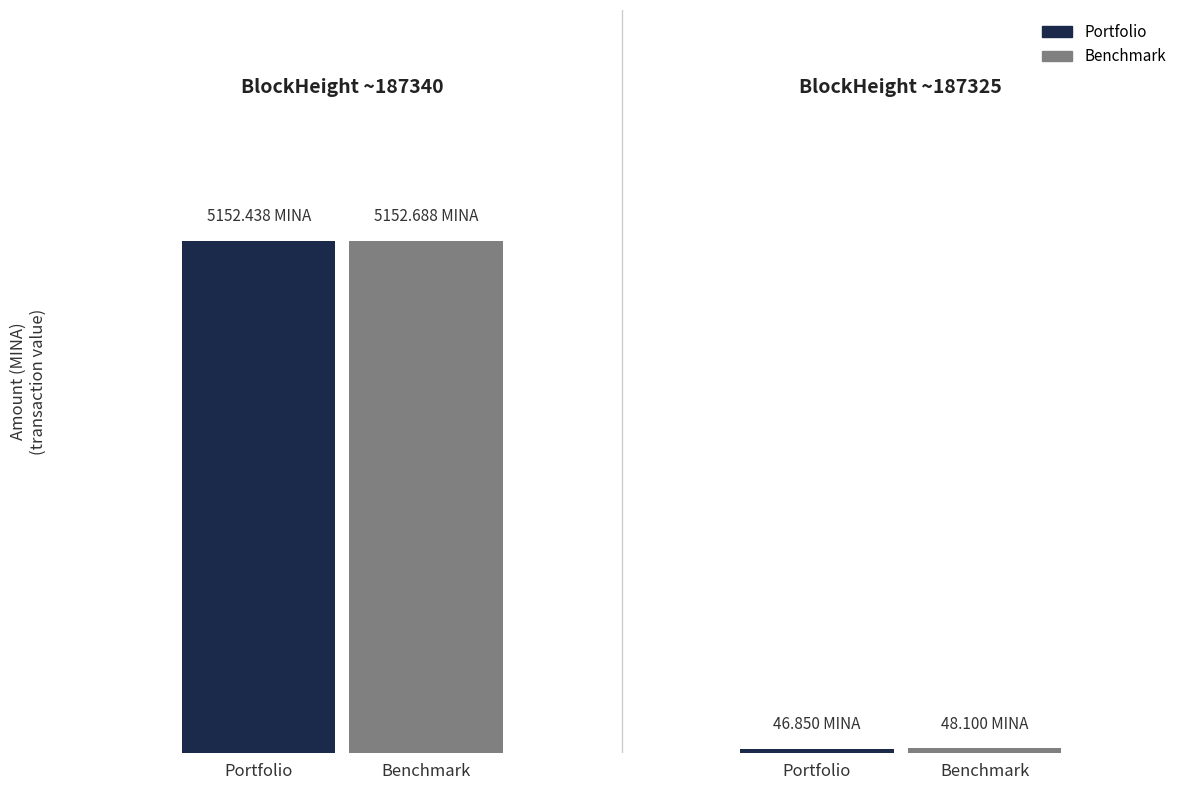

Reading left to right, transcribe all the data shown in this chart.

Portfolio: 5152.4	46.9
Benchmark: 5152.7	48.1